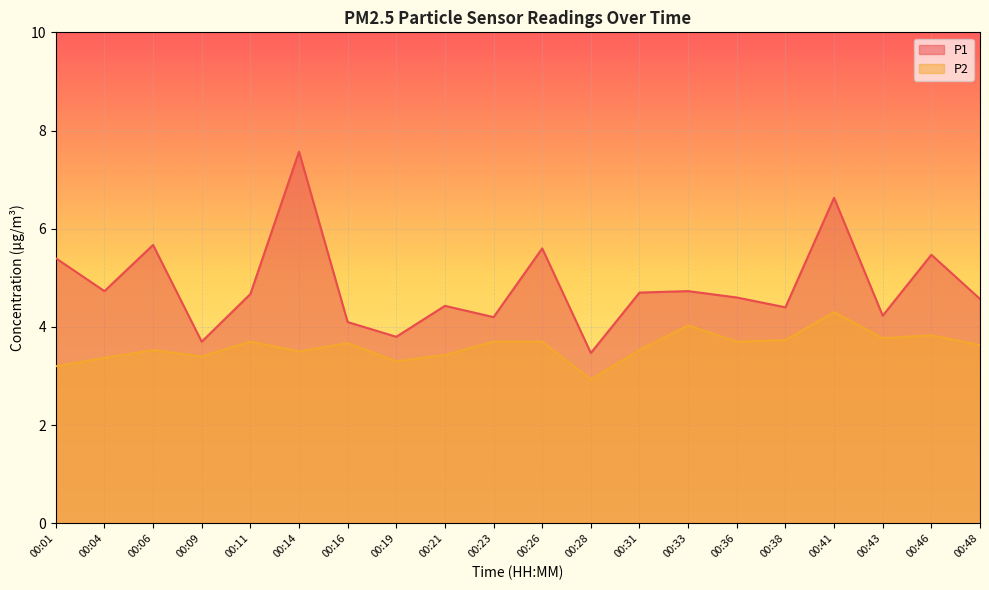

Where is the first local maximum for P1?

00:06